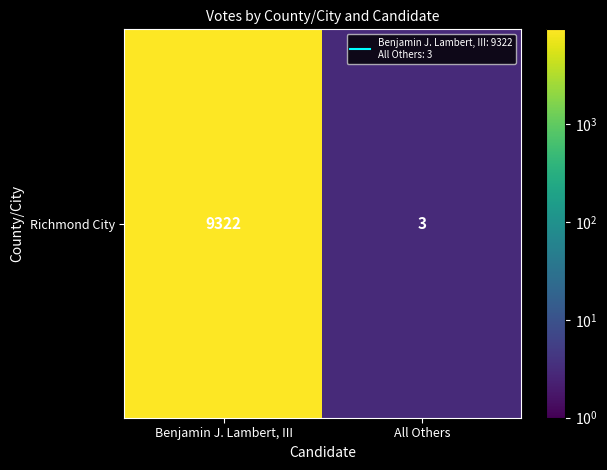

How many values are below 9322?

1